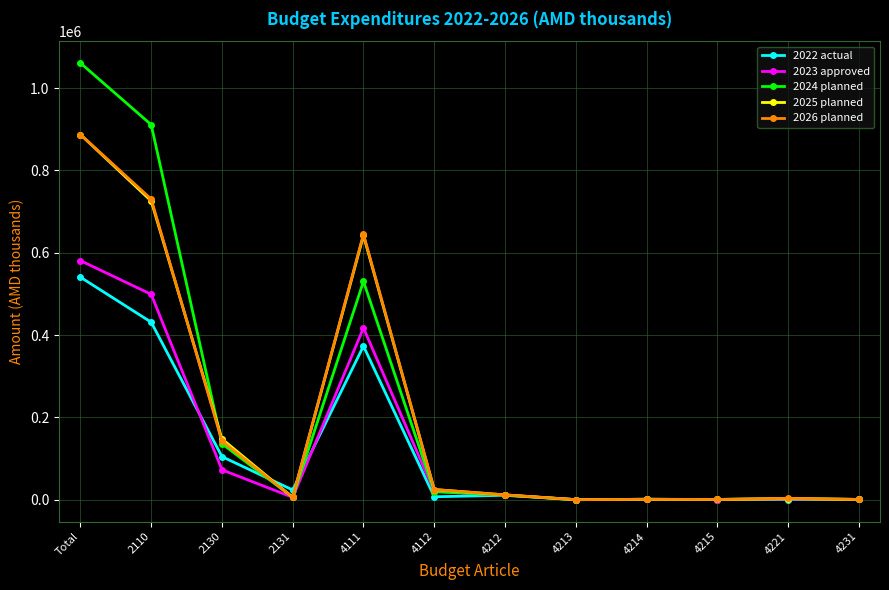

At which label is 2026 planned closest to 443888?

4111